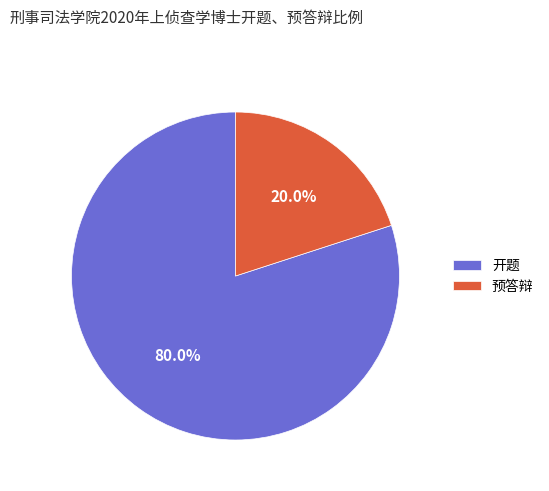

Combined, what portion of the pie is 开题 and 预答辩?

100.0%